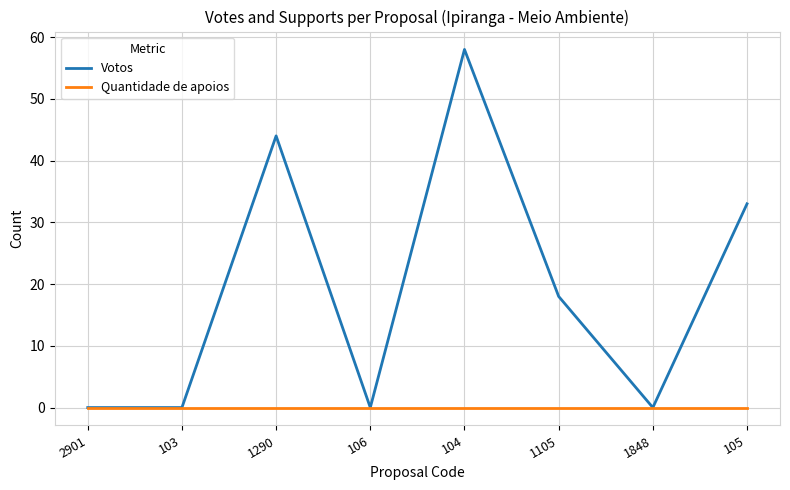

Reading left to right, what are all the values shown in this chart?

Votos: 0	0	44	0	58	18	0	33
Quantidade de apoios: 0	0	0	0	0	0	0	0